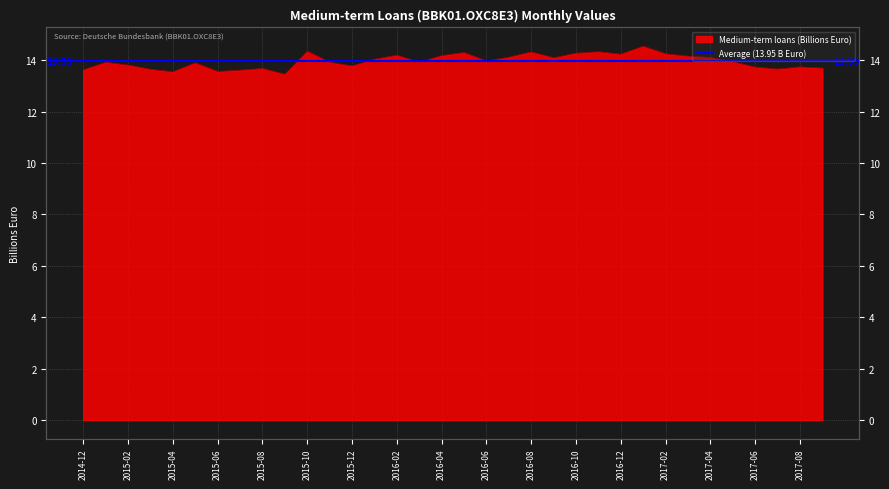

How many data points does each series have?

34